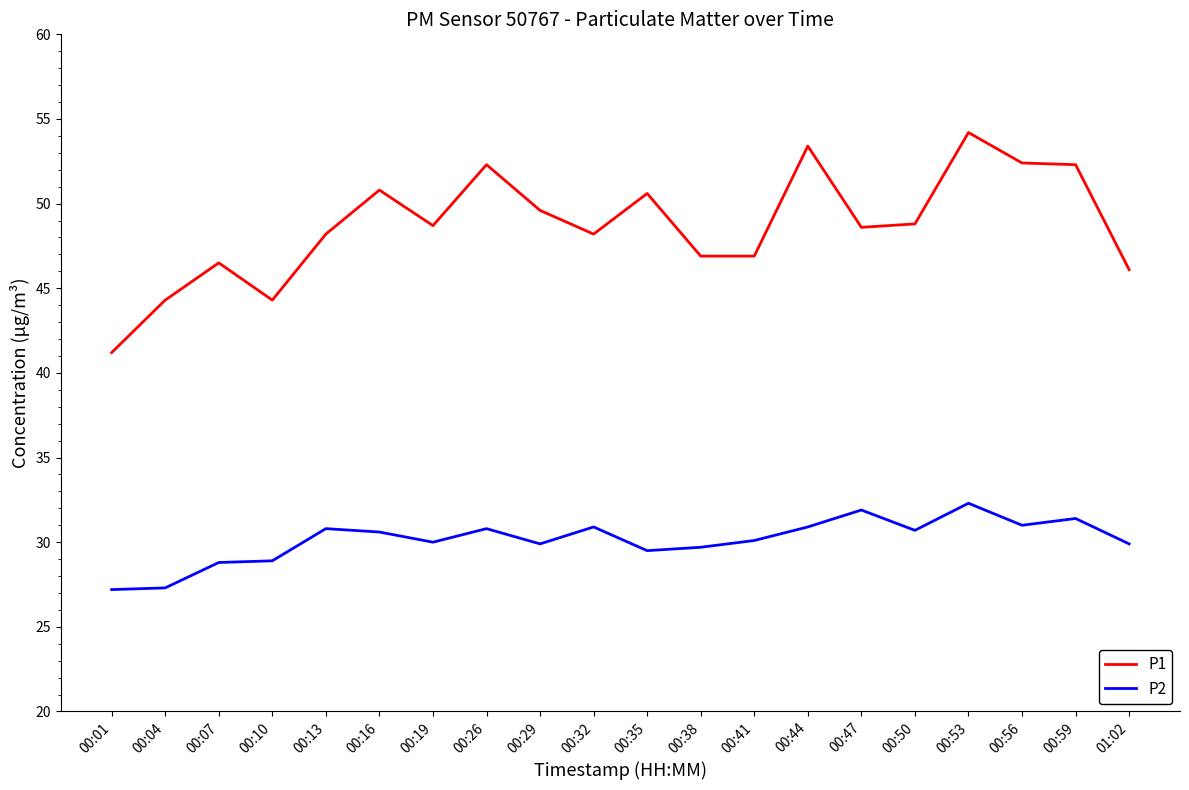

Rank the series at 00:35 from highest to lowest value.

P1, P2